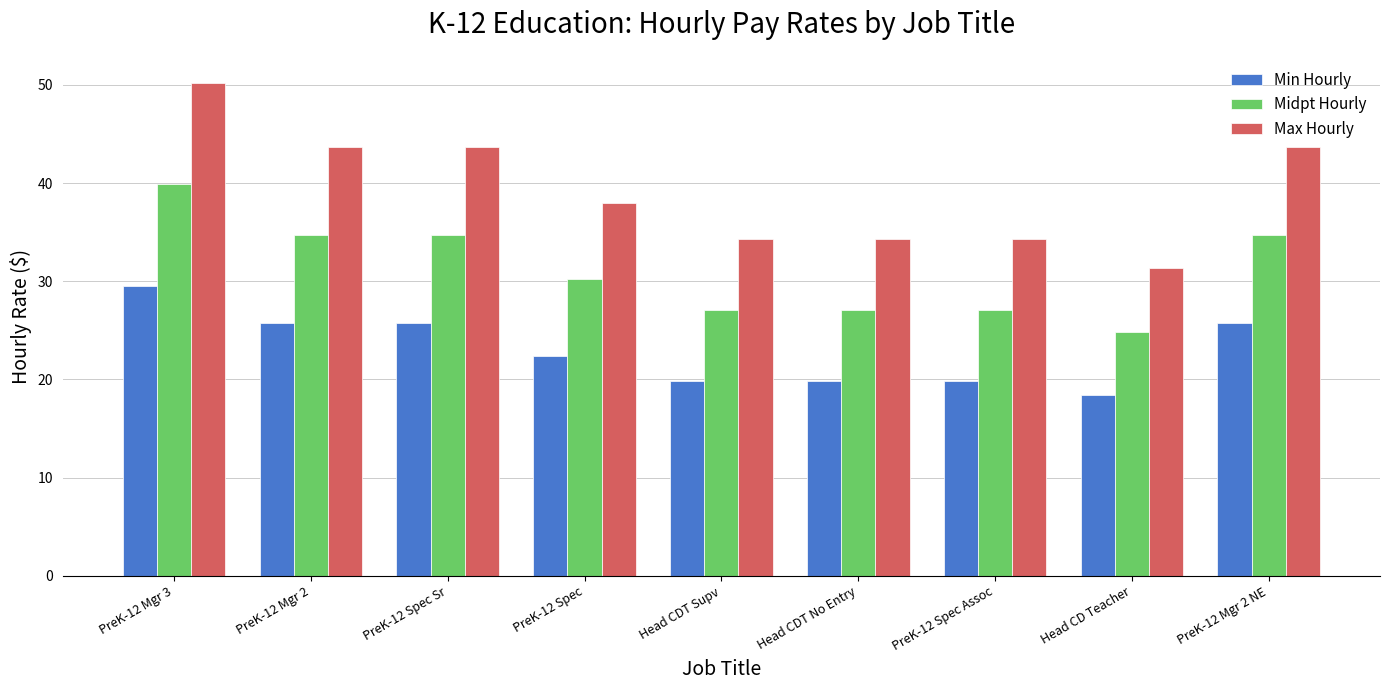

What is the lowest value of the Max Hourly series?

31.3